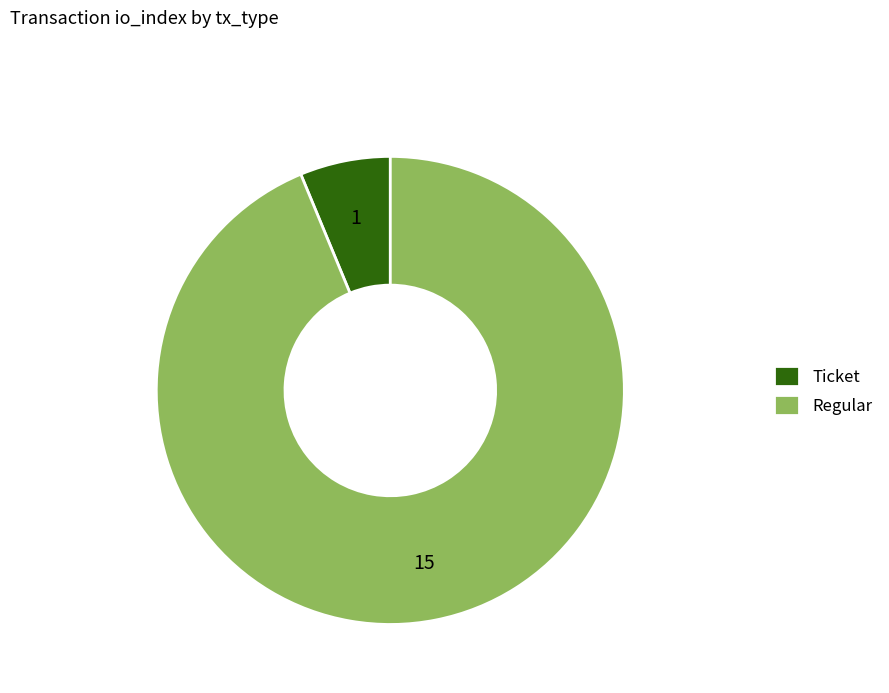

Rank the categories by value from lowest to highest.

Ticket, Regular